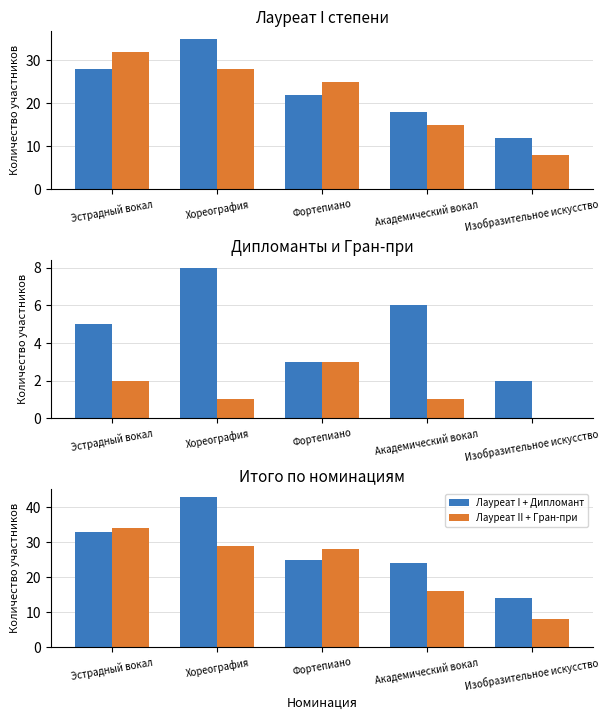

Is the value of Лауреат I + Дипломант at Эстрадный вокал greater than the value of Лауреат II + Гран-при at Эстрадный вокал?

No